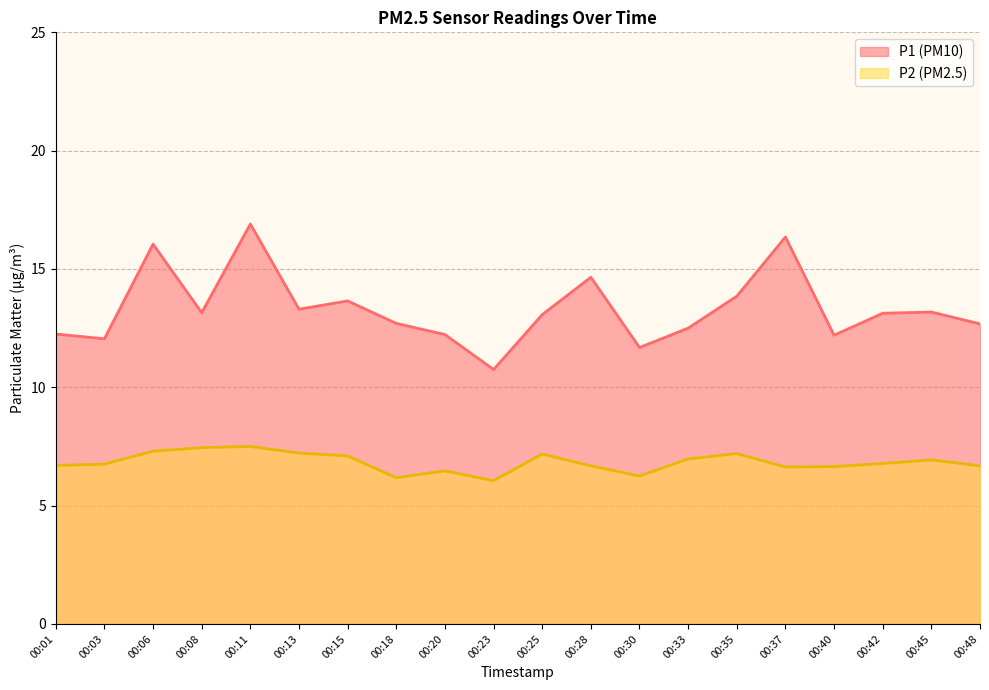

At which category does the chart reach its peak across all series?

00:11